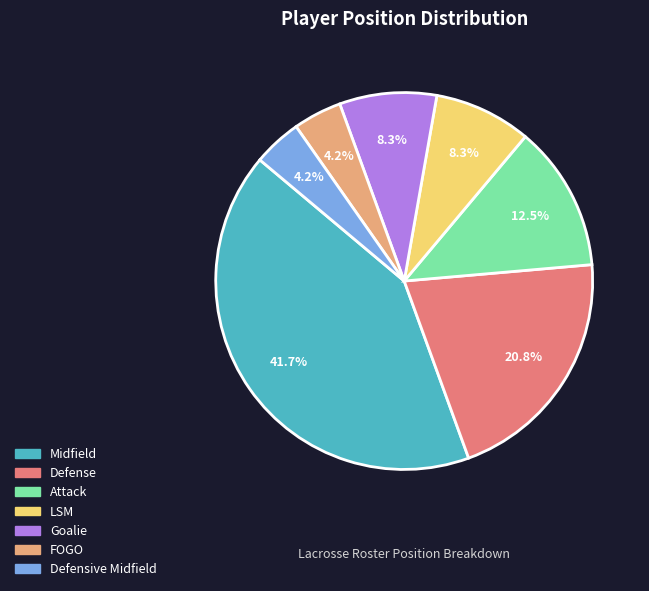

True or false: Goalie accounts for 8% of the total.

True